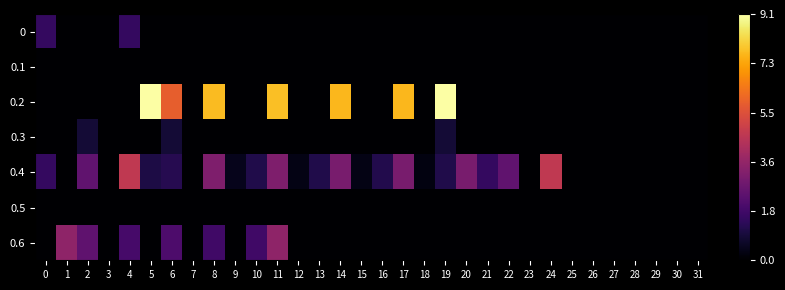

Reading right to left, list all the values displayed in this chart.

0: 31=0.0	30=0.0	29=0.0	28=0.0	27=0.0	26=0.0	25=0.0	24=0.0	23=0.0	22=0.0	21=0.0	20=0.0	19=0.0	18=0.0	17=0.0	16=0.0	15=0.0	14=0.0	13=0.0	12=0.0	11=0.0	10=0.0	9=0.0	8=0.0	7=0.0	6=0.0	5=0.0	4=1.5	3=0.0	2=0.0	1=0.0	0=1.5
0.1: 31=0.0	30=0.0	29=0.0	28=0.0	27=0.0	26=0.0	25=0.0	24=0.0	23=0.0	22=0.0	21=0.0	20=0.0	19=0.0	18=0.0	17=0.0	16=0.0	15=0.0	14=0.0	13=0.0	12=0.0	11=0.0	10=0.0	9=0.0	8=0.0	7=0.0	6=0.0	5=0.0	4=0.0	3=0.0	2=0.0	1=0.0	0=0.0
0.2: 31=0.0	30=0.0	29=0.0	28=0.0	27=0.0	26=0.0	25=0.0	24=0.0	23=0.0	22=0.0	21=0.0	20=0.0	19=9.1	18=0.0	17=7.6	16=0.0	15=0.0	14=7.7	13=0.0	12=0.0	11=7.8	10=0.0	9=0.0	8=7.7	7=0.0	6=5.8	5=9.1	4=0.0	3=0.0	2=0.0	1=0.0	0=0.0
0.3: 31=0.0	30=0.0	29=0.0	28=0.0	27=0.0	26=0.0	25=0.0	24=0.0	23=0.0	22=0.0	21=0.0	20=0.0	19=0.9	18=0.0	17=0.0	16=0.0	15=0.0	14=0.0	13=0.0	12=0.0	11=0.0	10=0.0	9=0.0	8=0.0	7=0.0	6=0.9	5=0.0	4=0.0	3=0.0	2=0.9	1=0.0	0=0.0
0.4: 31=0.0	30=0.0	29=0.0	28=0.0	27=0.0	26=0.0	25=0.0	24=4.7	23=0.0	22=2.5	21=1.5	20=3.0	19=1.2	18=0.3	17=3.0	16=1.2	15=0.3	14=3.0	13=1.2	12=0.3	11=3.2	10=1.2	9=0.5	8=3.2	7=0.0	6=1.3	5=1.1	4=4.7	3=0.0	2=2.5	1=0.0	0=1.5
0.5: 31=0.0	30=0.0	29=0.0	28=0.0	27=0.0	26=0.0	25=0.0	24=0.0	23=0.0	22=0.0	21=0.0	20=0.0	19=0.0	18=0.0	17=0.0	16=0.0	15=0.0	14=0.0	13=0.0	12=0.0	11=0.0	10=0.0	9=0.0	8=0.0	7=0.0	6=0.0	5=0.0	4=0.0	3=0.0	2=0.0	1=0.0	0=0.0
0.6: 31=0.0	30=0.0	29=0.0	28=0.0	27=0.0	26=0.0	25=0.0	24=0.0	23=0.0	22=0.0	21=0.0	20=0.0	19=0.0	18=0.0	17=0.0	16=0.0	15=0.0	14=0.0	13=0.0	12=0.0	11=3.6	10=1.8	9=0.0	8=1.8	7=0.0	6=2.1	5=0.0	4=1.9	3=0.0	2=2.5	1=3.6	0=0.0